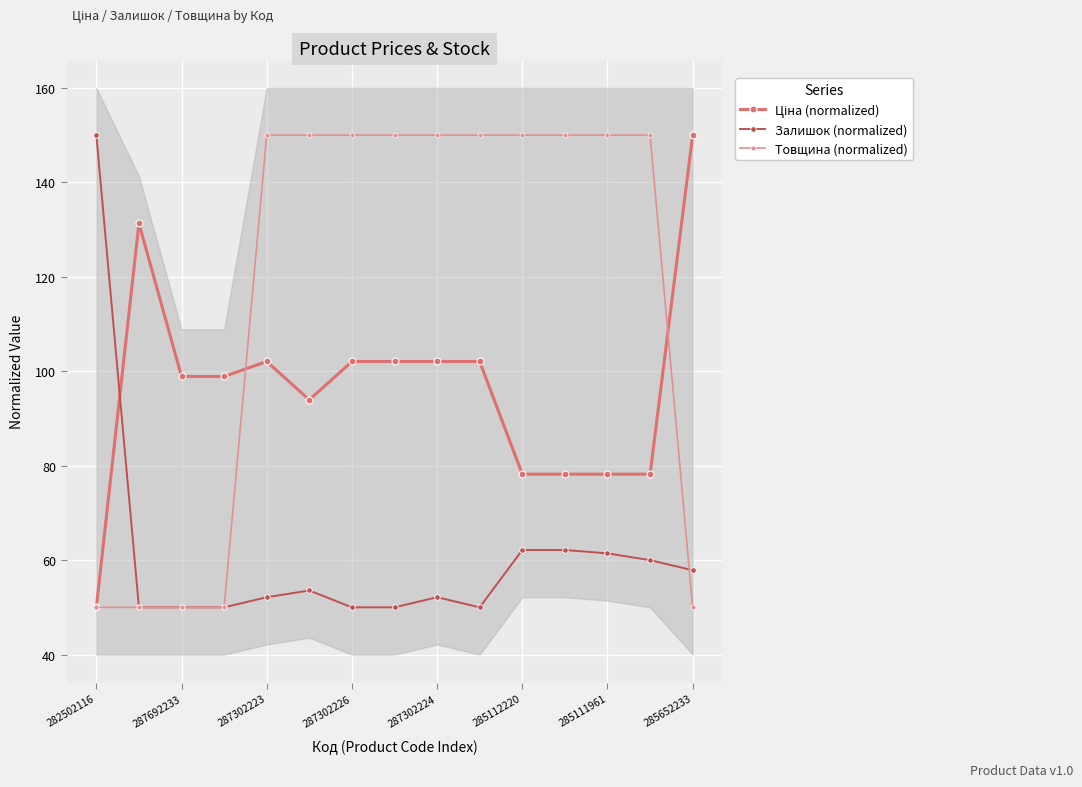

What is the minimum value for Залишок (normalized)?

50.0